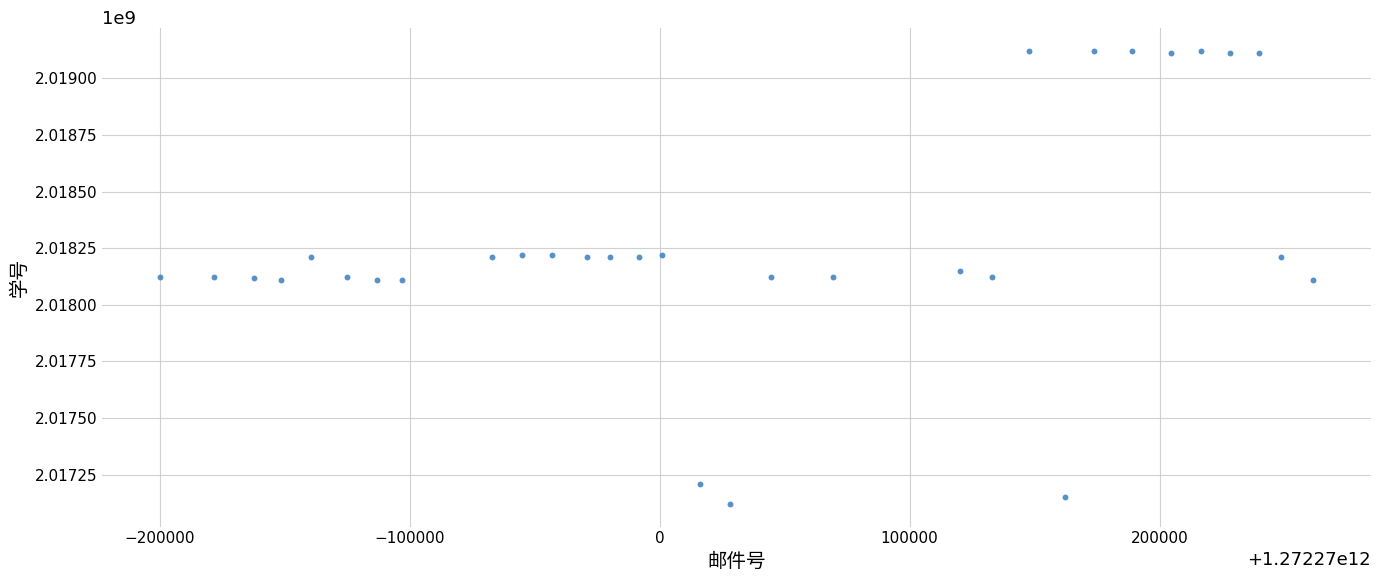

What is the range of Y values (max minus min)?

2000765